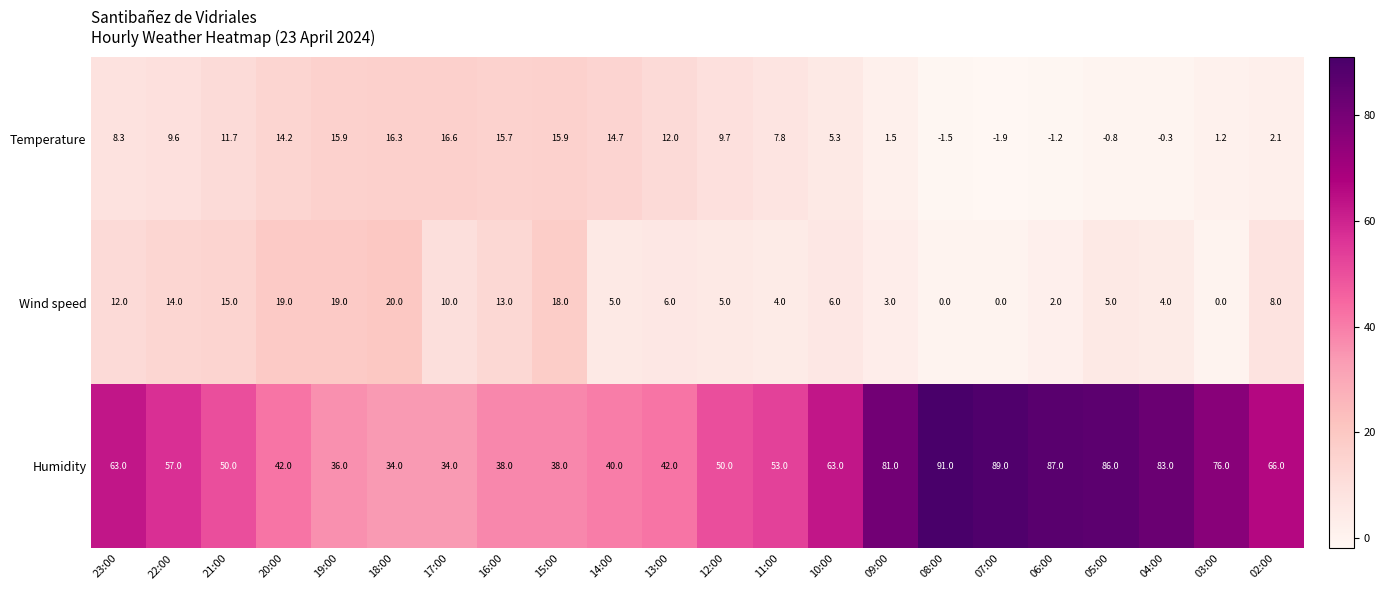

Which label corresponds to the largest value in the chart?

08:00